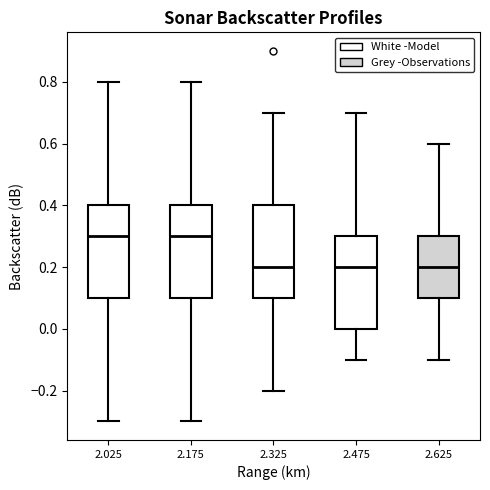

Where does the median line of the box at x = 2.475 sit on the y-axis? The values are not printed on the chart, so give them approximately, as read against the axis.

0.2